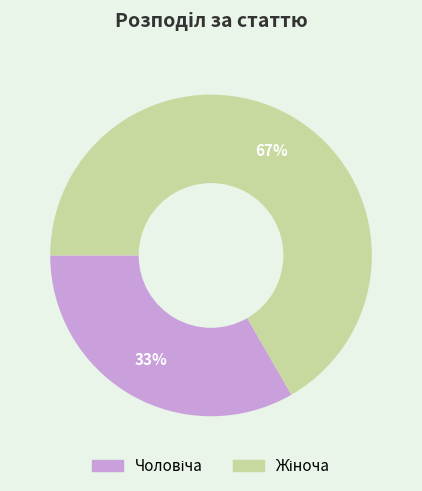

Is there any slice that represents more than half of the pie?

Yes